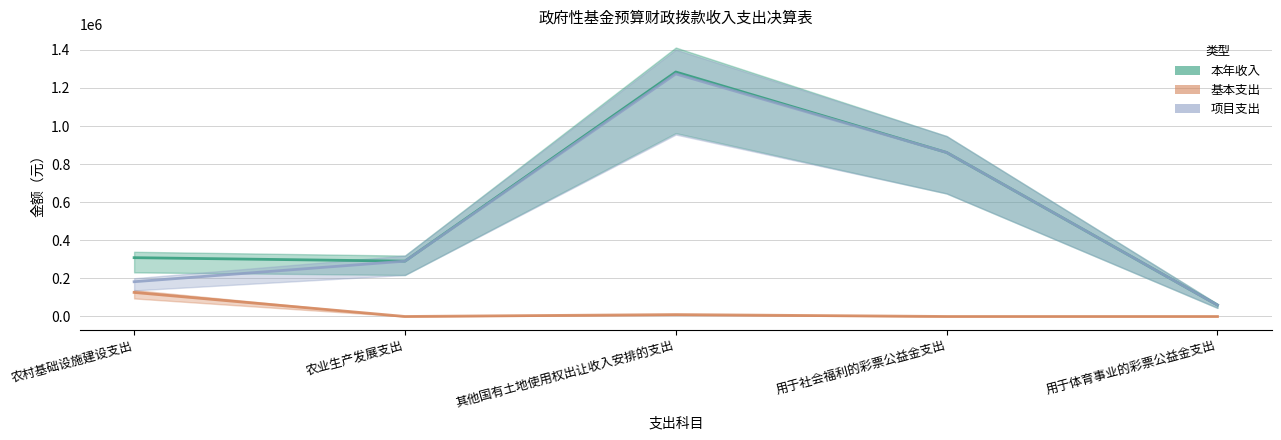

What is the sum of all 项目支出 values?

2667490.4